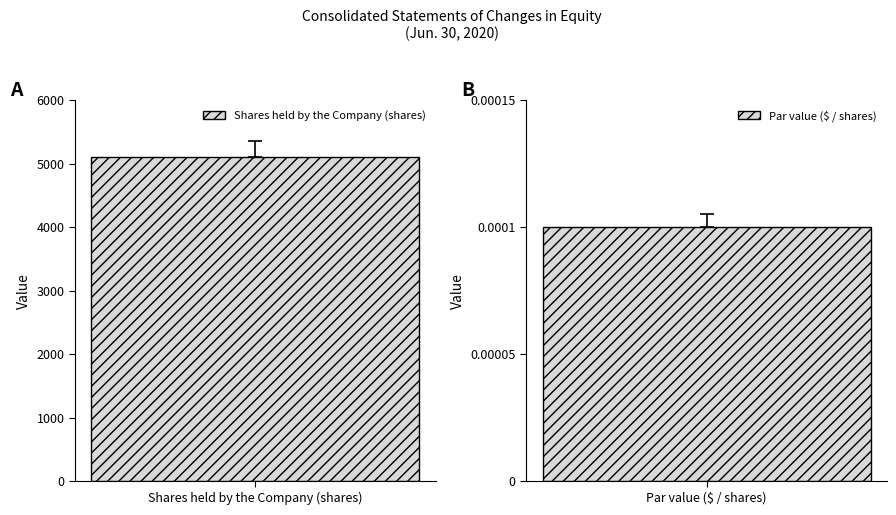

What position from the right is Par value ($ / shares)?

1